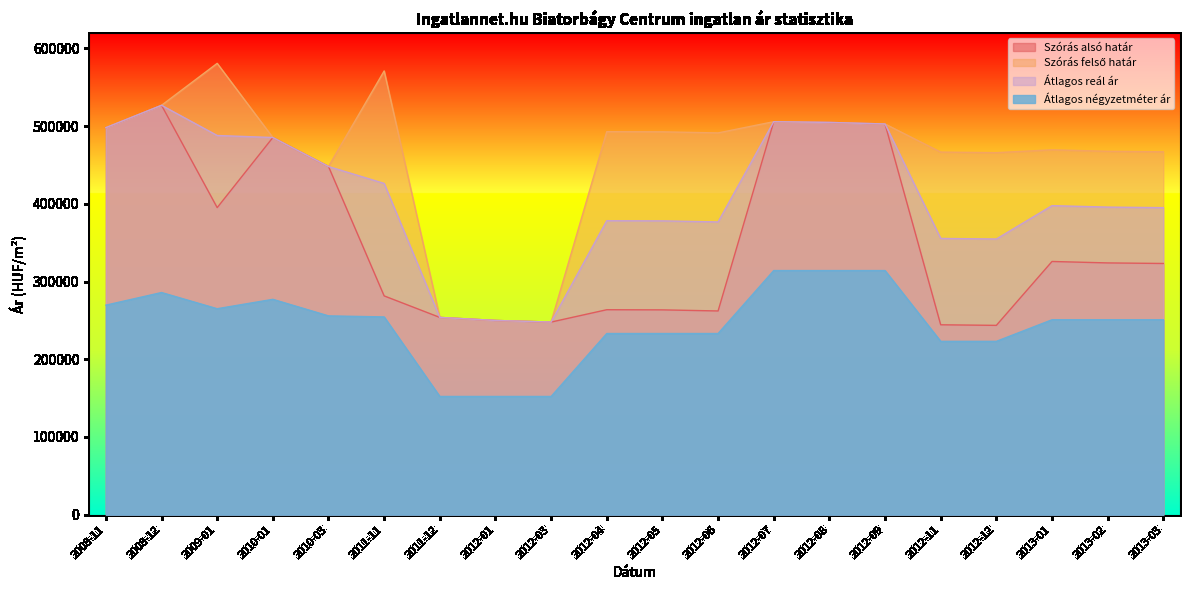

True or false: Szórás felső határ and Szórás alsó határ intersect in this chart.

False